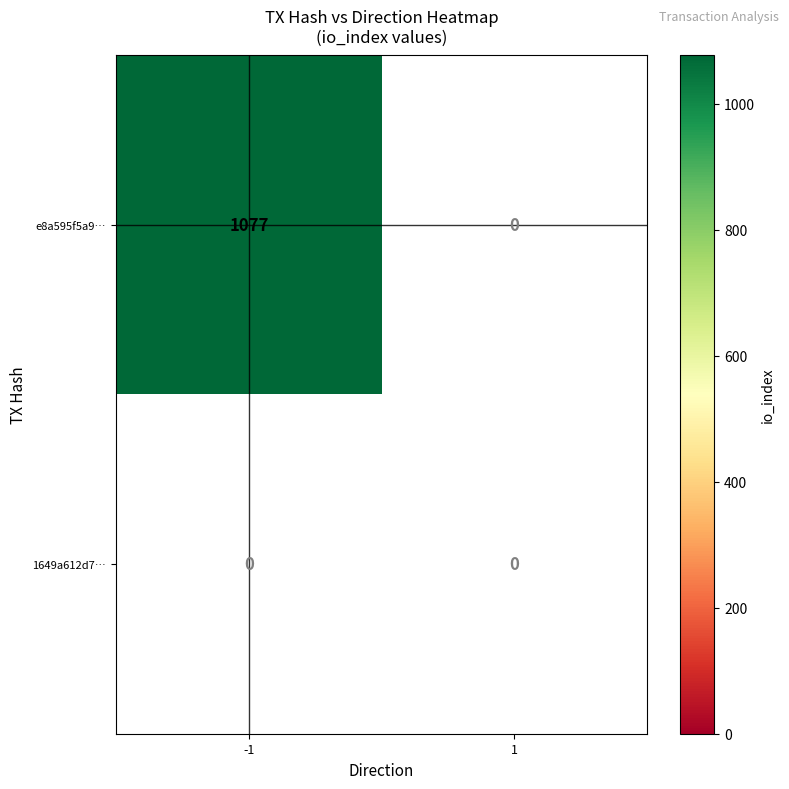

Which series has the largest total across all categories?

e8a595f5a944d9b3a4d8f791831de0ab5ad0065